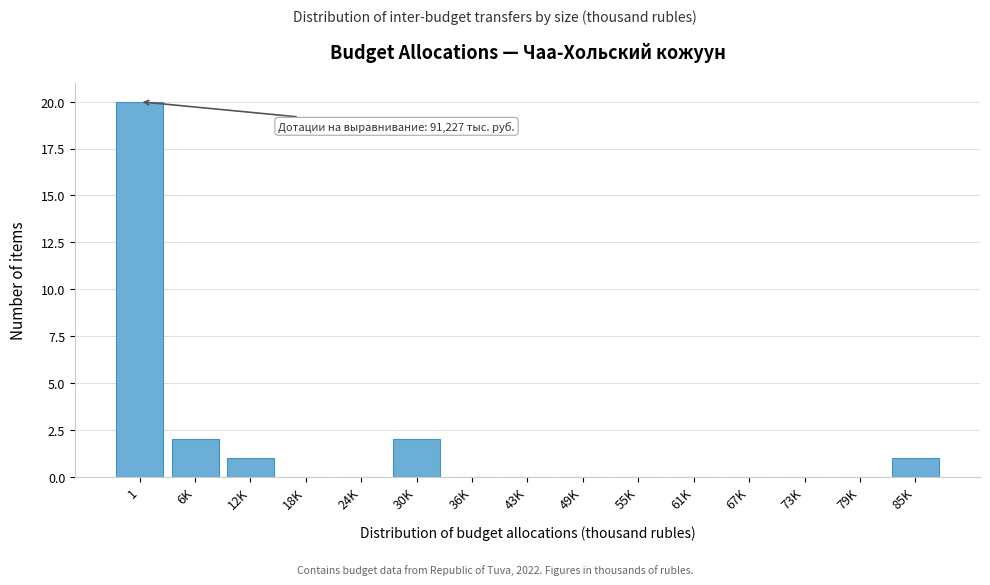

Reading right to left, extract all data points from this chart.

85K=1	79K=0	73K=0	67K=0	61K=0	55K=0	49K=0	43K=0	36K=0	30K=2	24K=0	18K=0	12K=1	6K=2	1=20